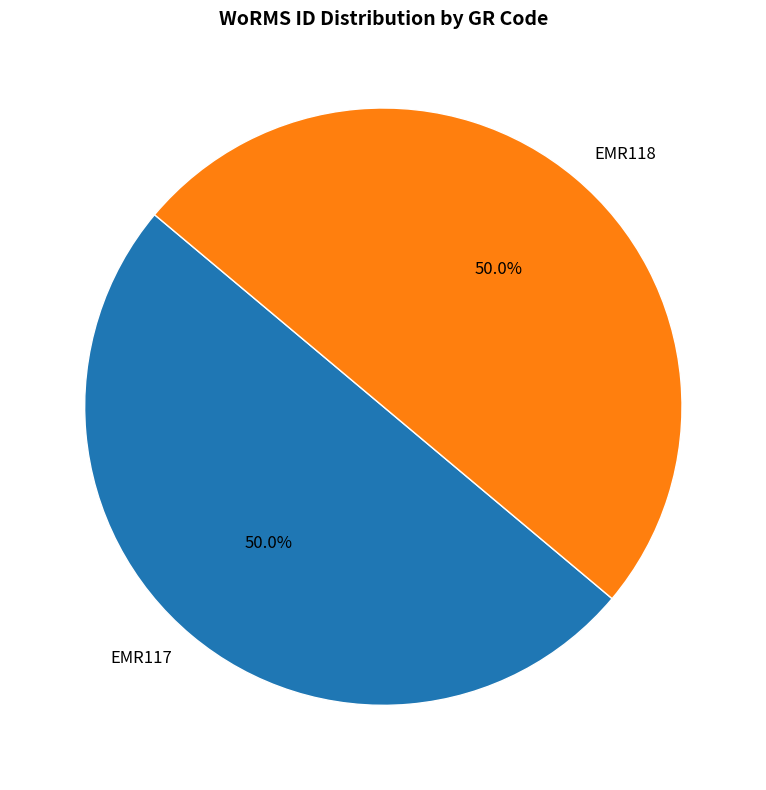

The EMR117 slice represents 50% of the pie. True or false?

True